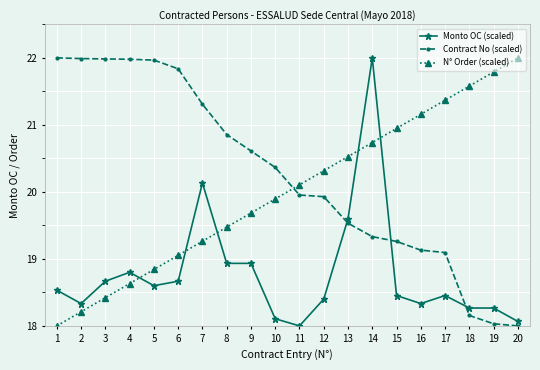

What are all the series names shown in the legend?

Monto OC (scaled), Contract No (scaled), N° Order (scaled)